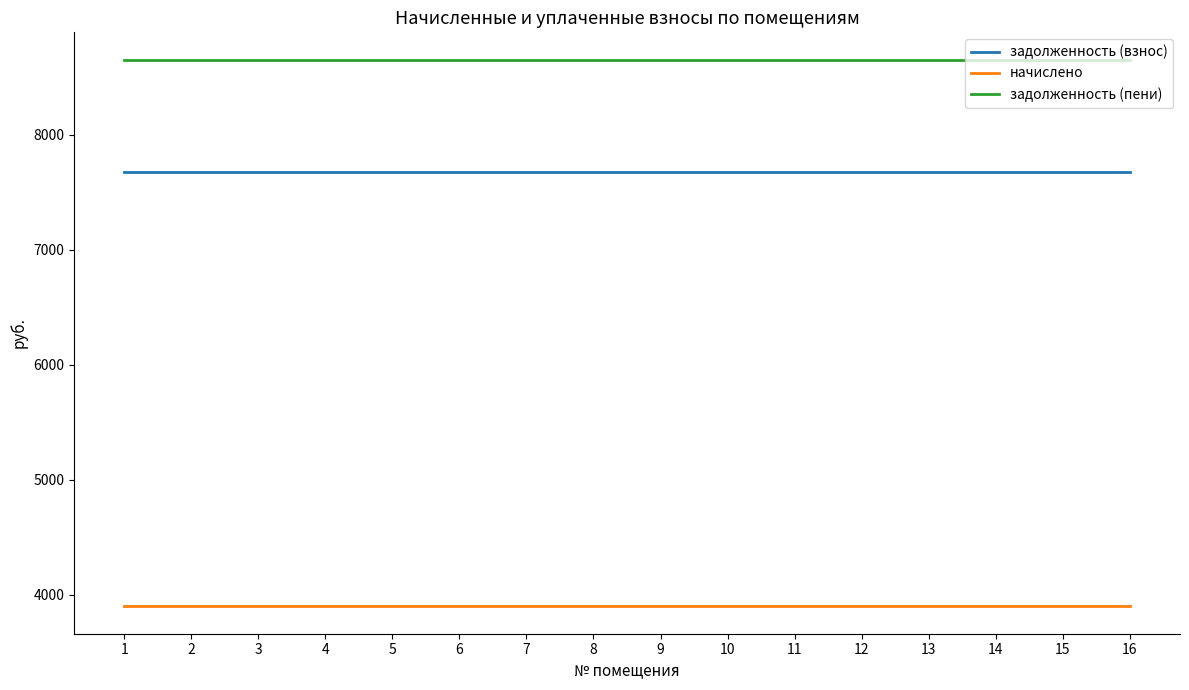

Is it true that начислено equals 6451.4 at 15?

False